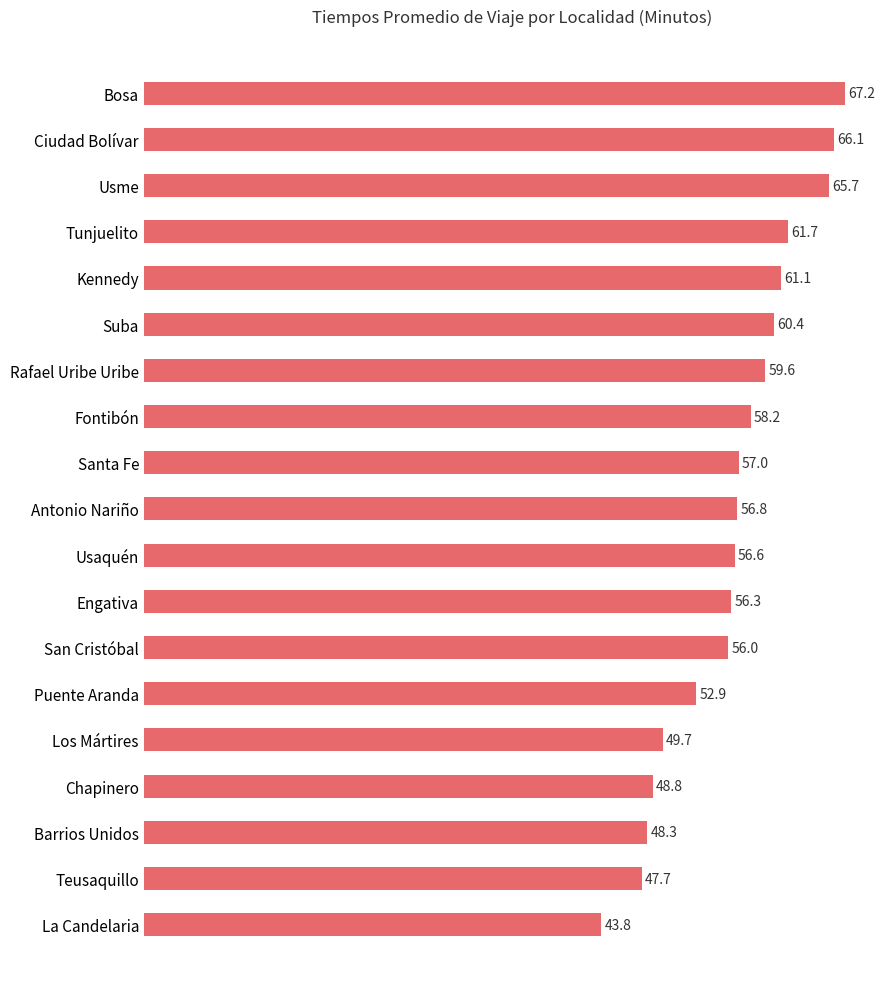

Rank the categories by value from highest to lowest.

Bosa, Ciudad Bolívar, Usme, Tunjuelito, Kennedy, Suba, Rafael Uribe Uribe, Fontibón, Santa Fe, Antonio Nariño, Usaquén, Engativa, San Cristóbal, Puente Aranda, Los Mártires, Chapinero, Barrios Unidos, Teusaquillo, La Candelaria